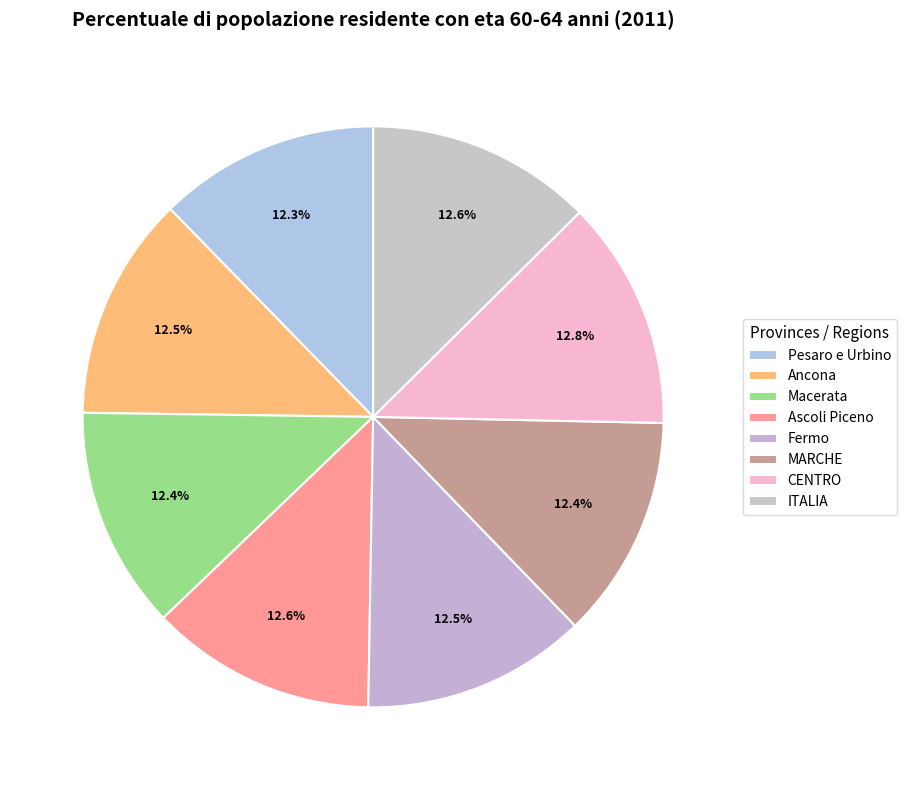

To the nearest percent, what is the average slice percentage?

12%